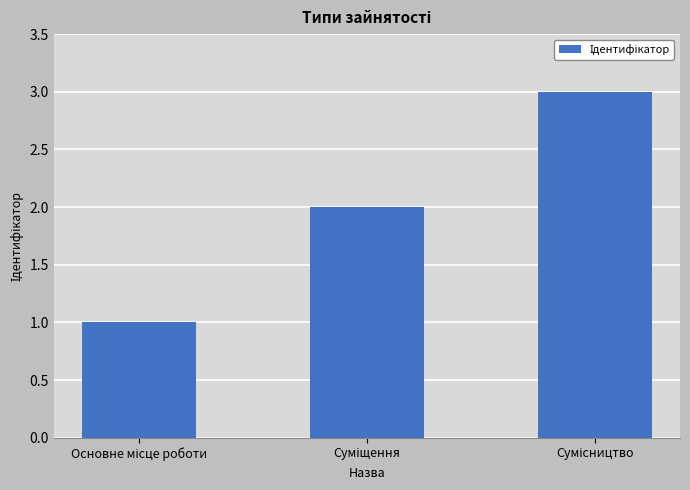

What is the greatest value displayed?

3